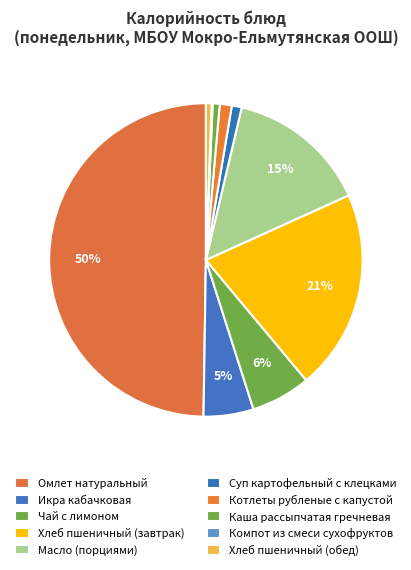

How many segments does this pie chart have?

10